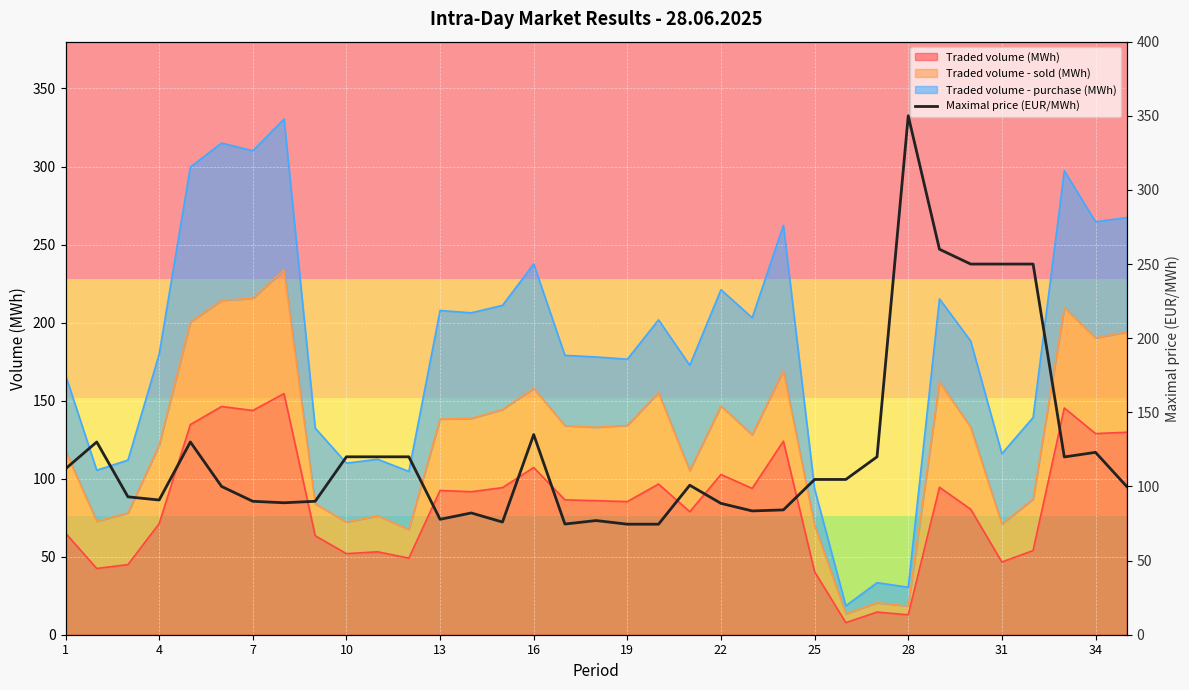

The chart shows a value of 161.7 at 4. True or false?

False